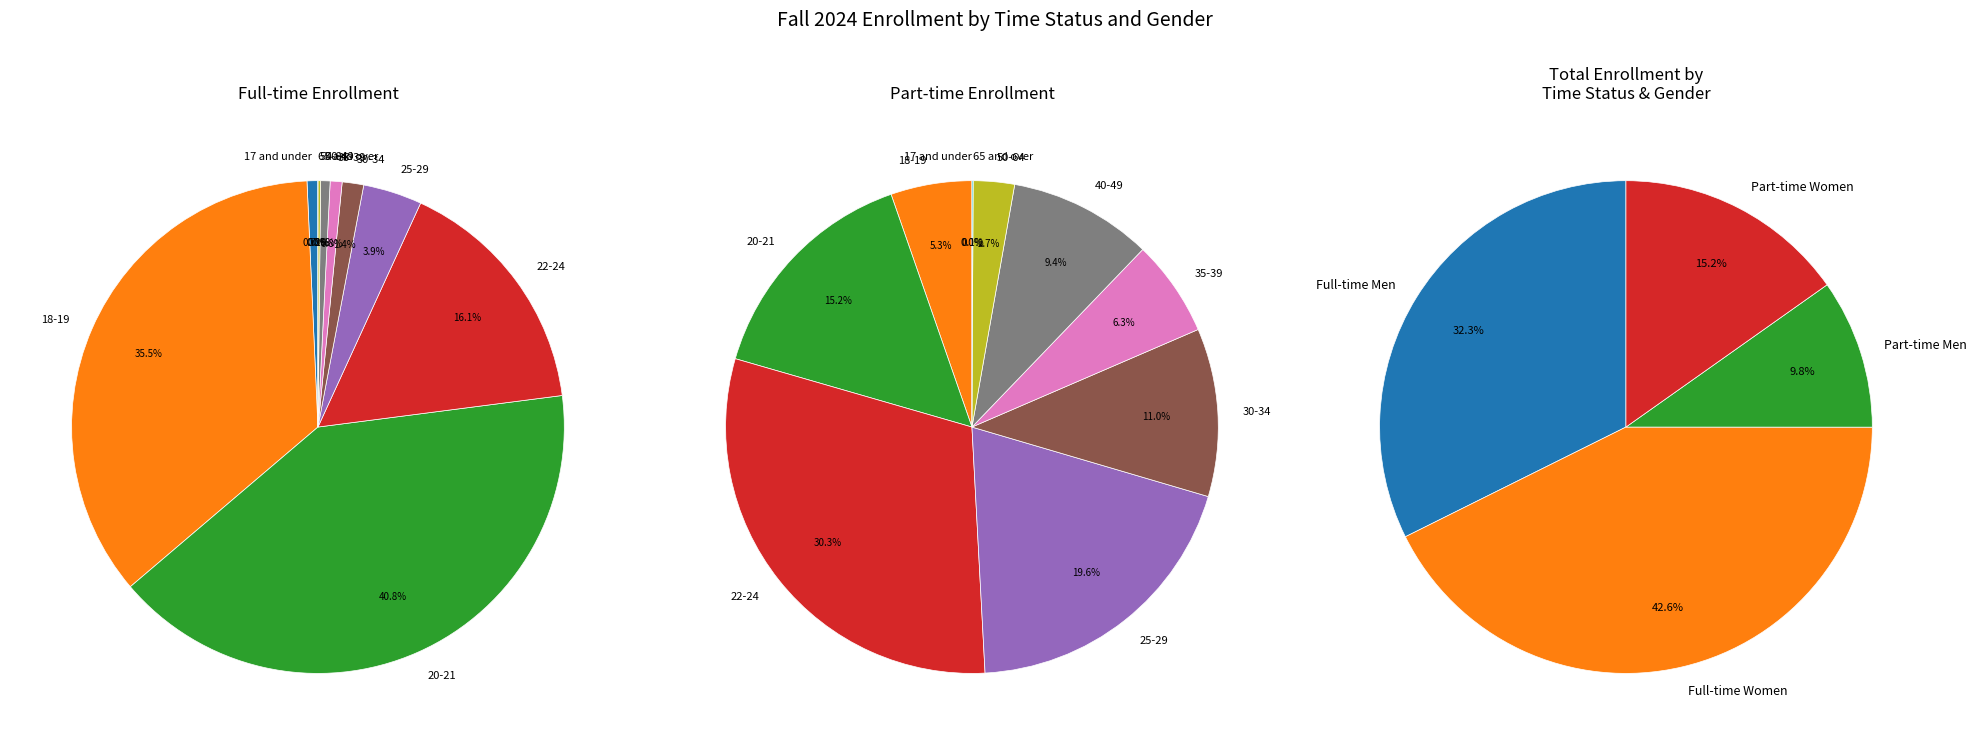

Which category has the smallest portion of the pie?

Part-time Men